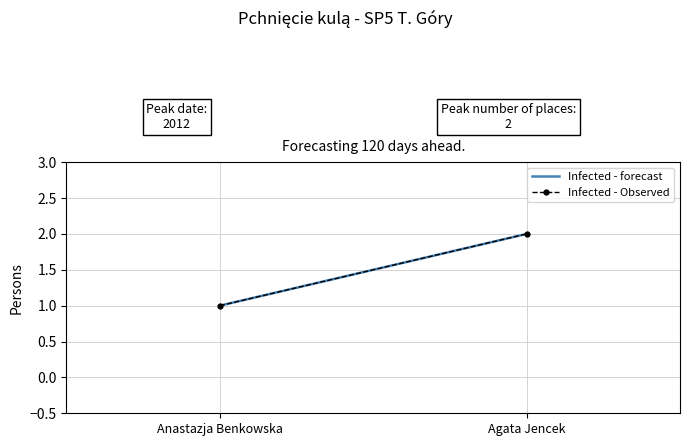

At Agata Jencek, list the series in order from largest to smallest.

Infected - forecast, Infected - Observed